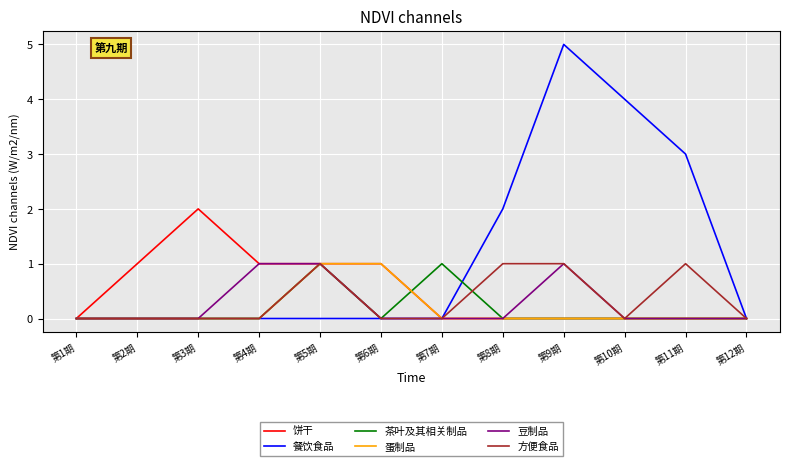

Reading left to right, extract all data points from this chart.

饼干: 第1期=0	第2期=1	第3期=2	第4期=1	第5期=1	第6期=1	第7期=0	第8期=0	第9期=0	第10期=0	第11期=0	第12期=0
餐饮食品: 第1期=0	第2期=0	第3期=0	第4期=0	第5期=0	第6期=0	第7期=0	第8期=2	第9期=5	第10期=4	第11期=3	第12期=0
茶叶及其相关制品: 第1期=0	第2期=0	第3期=0	第4期=0	第5期=1	第6期=0	第7期=1	第8期=0	第9期=0	第10期=0	第11期=0	第12期=0
蛋制品: 第1期=0	第2期=0	第3期=0	第4期=0	第5期=1	第6期=1	第7期=0	第8期=0	第9期=0	第10期=0	第11期=0	第12期=0
豆制品: 第1期=0	第2期=0	第3期=0	第4期=1	第5期=1	第6期=0	第7期=0	第8期=0	第9期=1	第10期=0	第11期=0	第12期=0
方便食品: 第1期=0	第2期=0	第3期=0	第4期=0	第5期=1	第6期=0	第7期=0	第8期=1	第9期=1	第10期=0	第11期=1	第12期=0